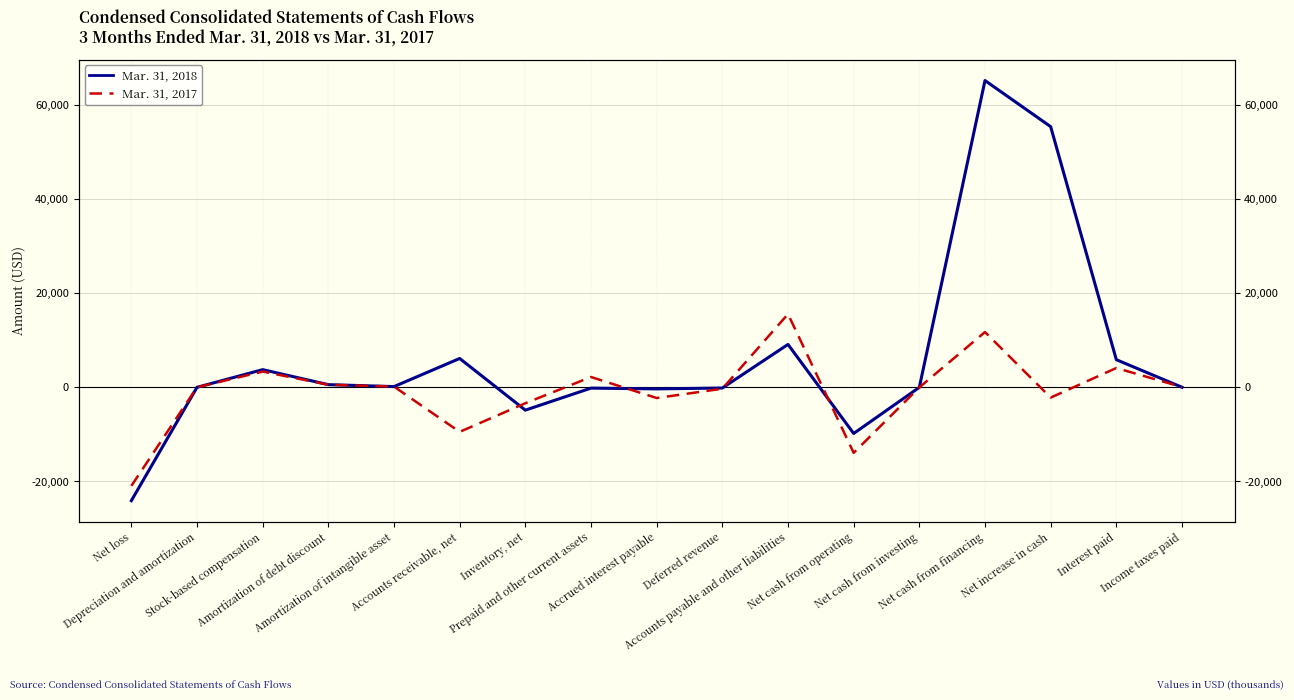

True or false: Mar. 31, 2018 has a value of 0 at Net cash from investing.

True